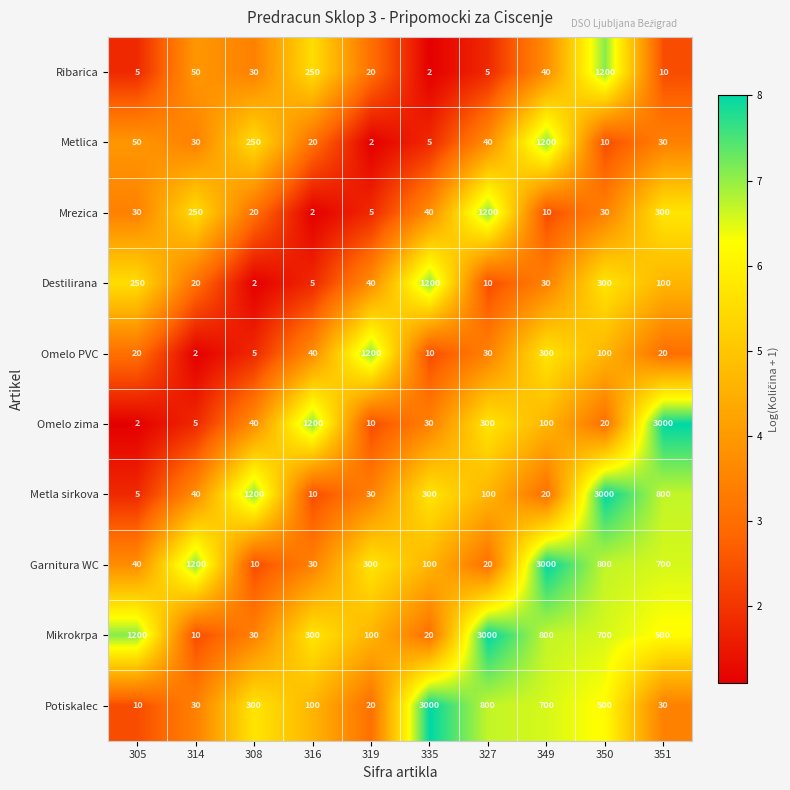

The Metla sirkova series shows 2152 at 308. True or false?

False